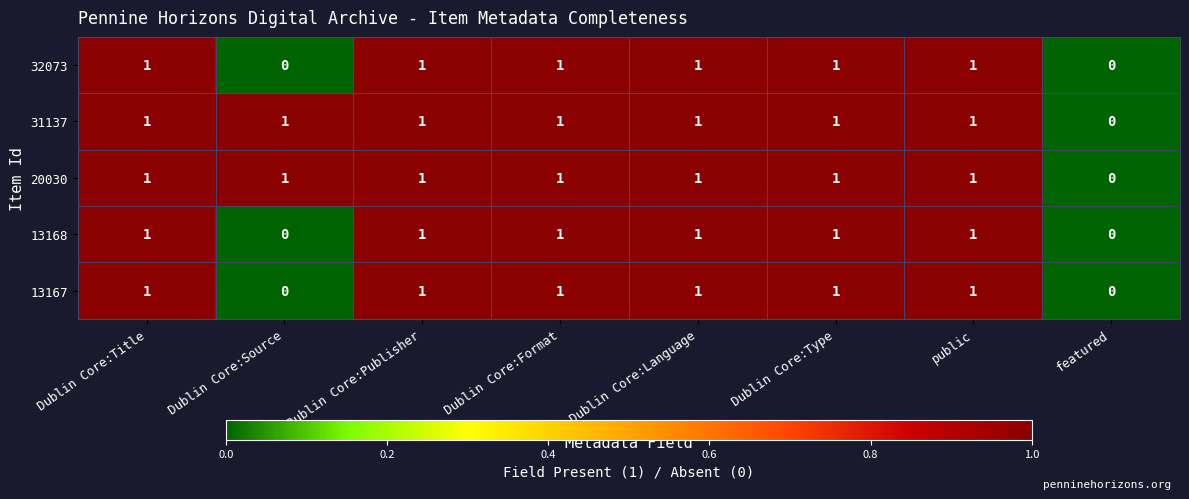

What is the total value across all series at Dublin Core:Publisher?

5